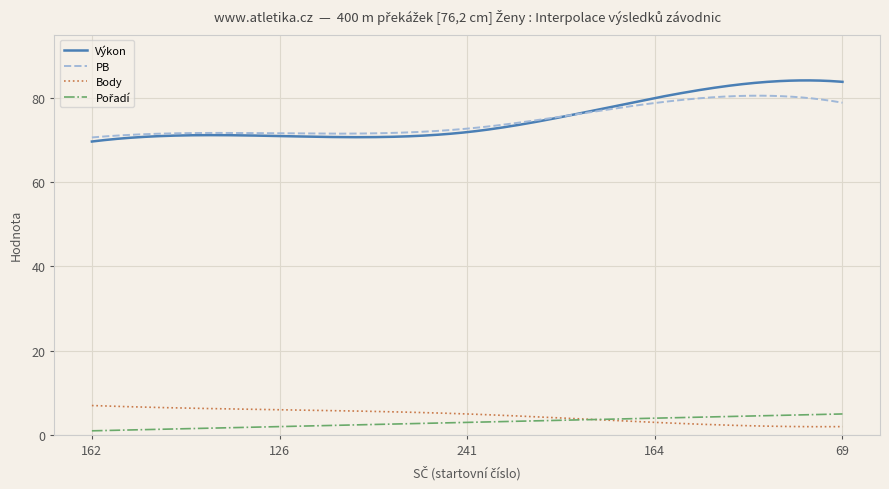

True or false: Výkon and Body cross at least once.

False